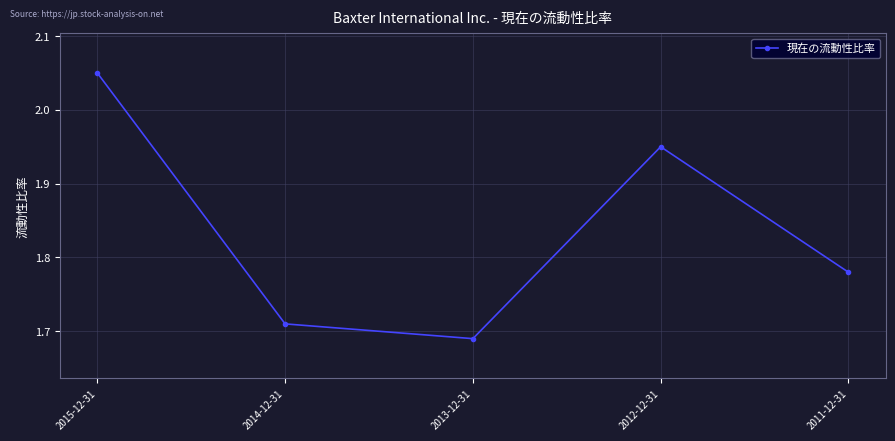

At which label is the value closest to 1?

2013-12-31